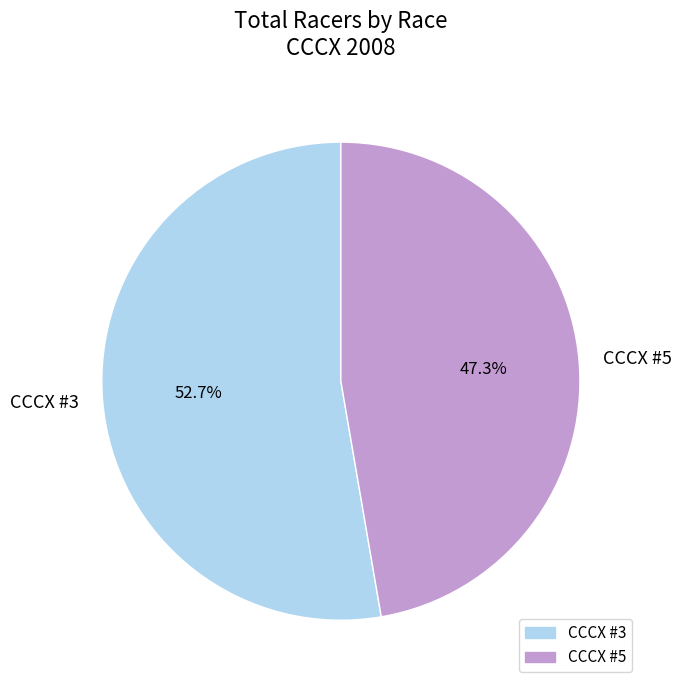

Is it true that CCCX #3 is 53% of the pie?

True